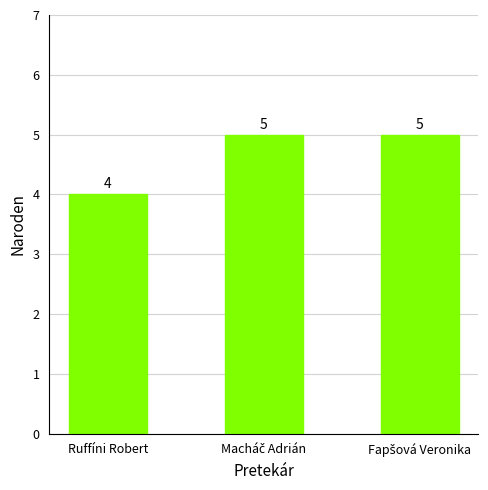

Does the chart contain any negative values?

No